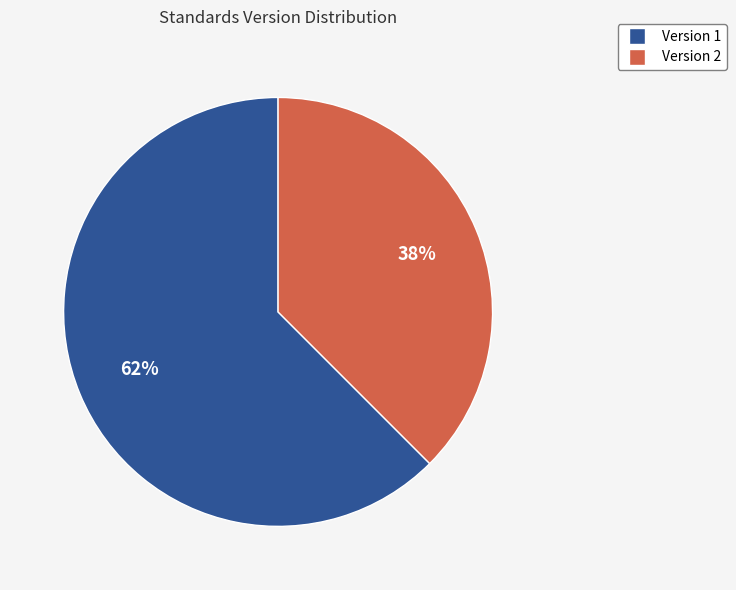

Combined, do Version 2 and Version 1 account for over 50%?

Yes